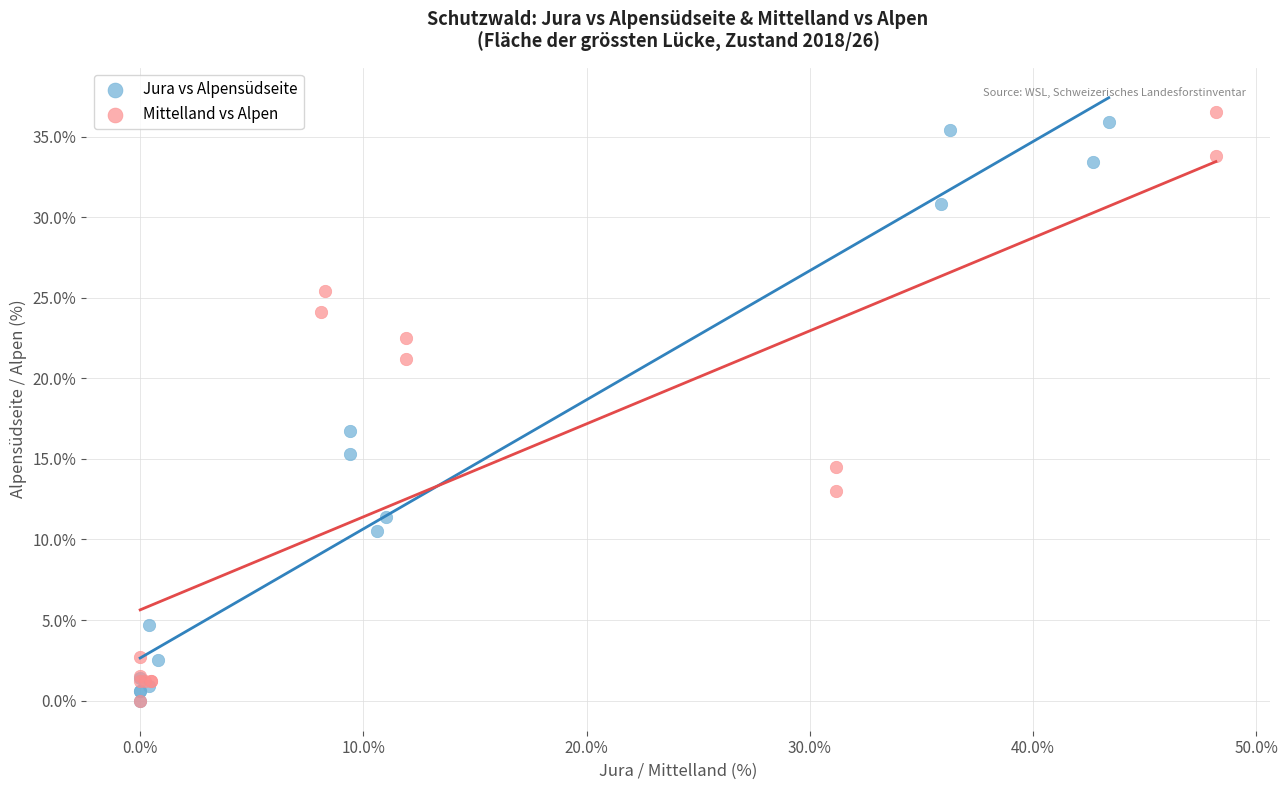

What are all the series names shown in the legend?

Jura vs Alpensüdseite, Mittelland vs Alpen